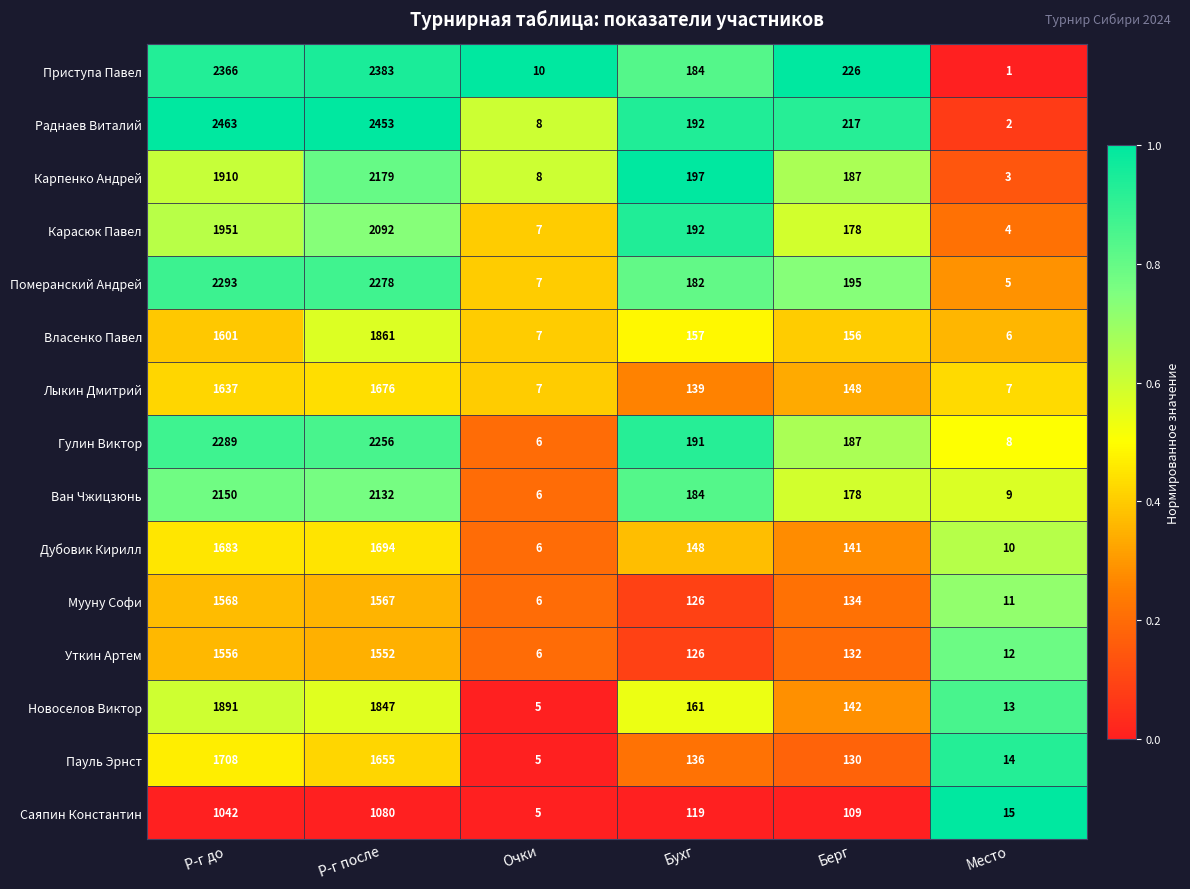

What is the average value of the Карпенко Андрей series?

747